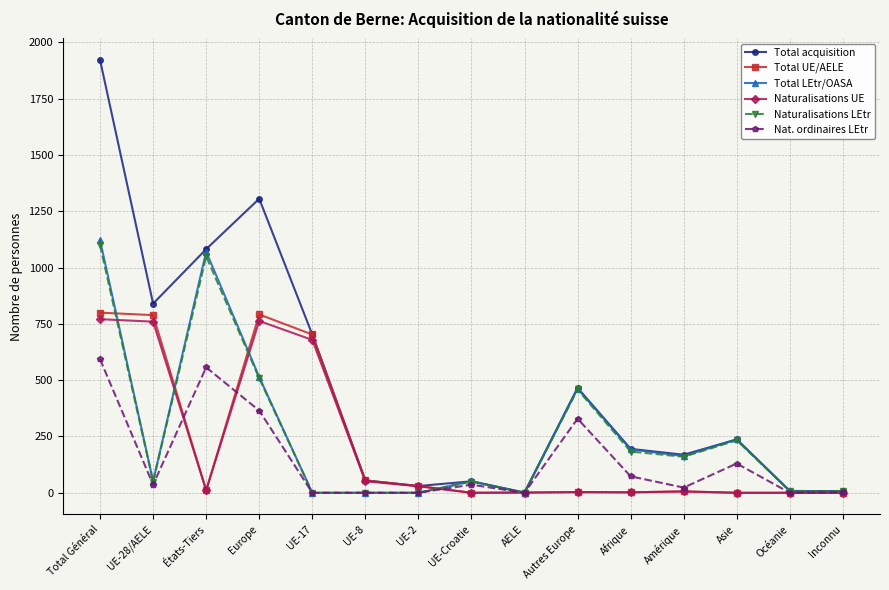

How many lines are shown in the chart?

6